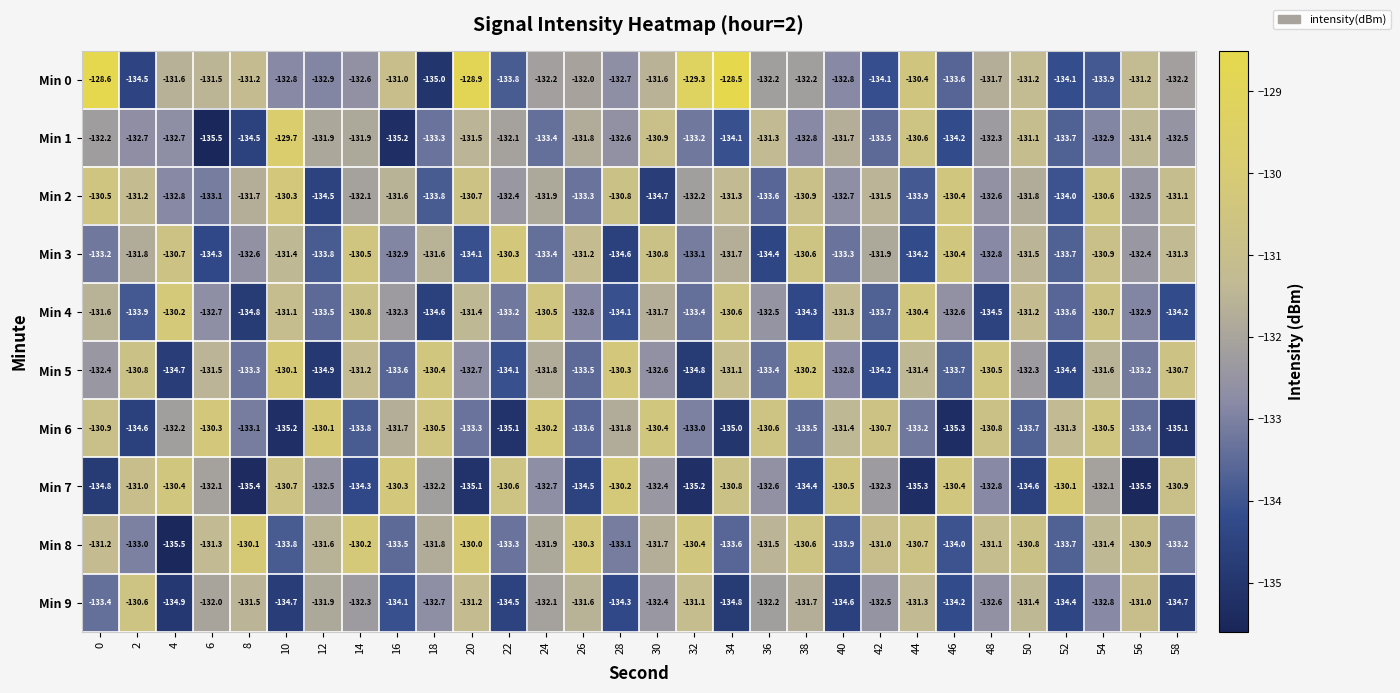

At which label is Min 5 closest to -132?

24